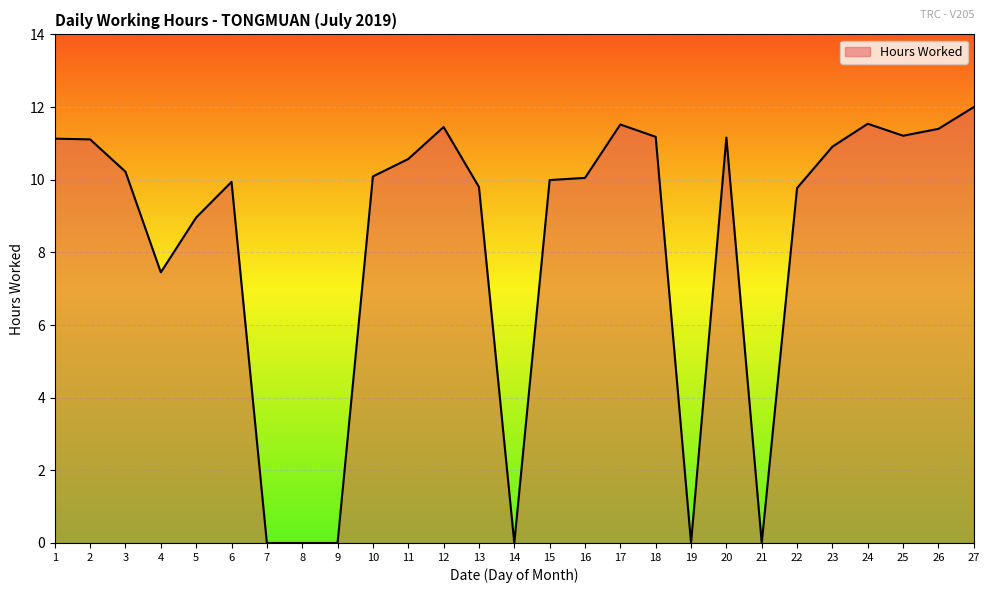

Where is the data nearest to the value 6?

4